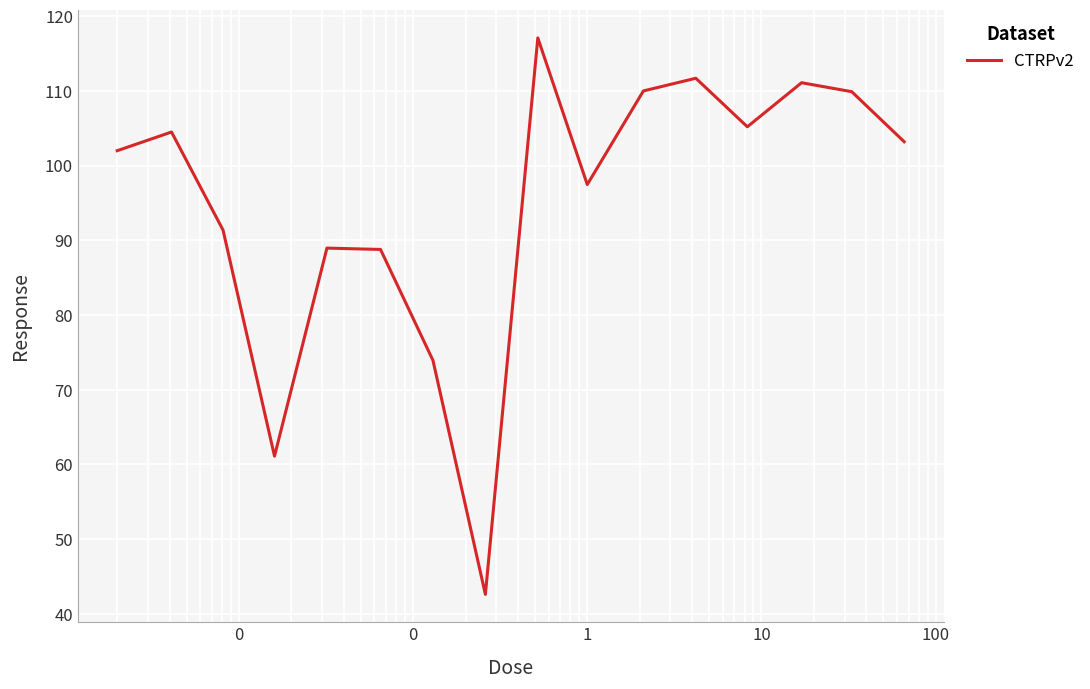

What is the smallest value displayed?

42.6